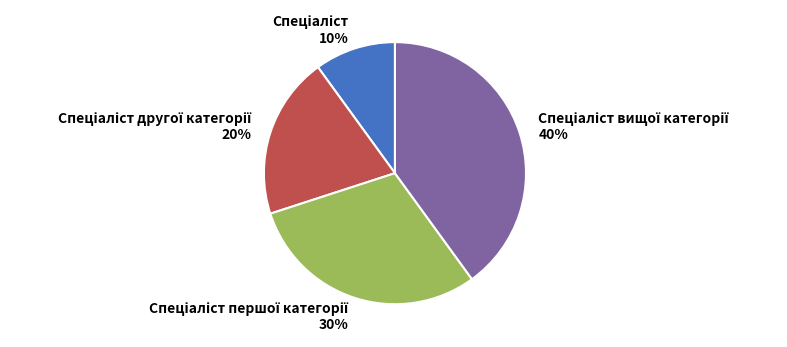

To the nearest percent, what is the difference between the largest and smallest slice percentages?

30%